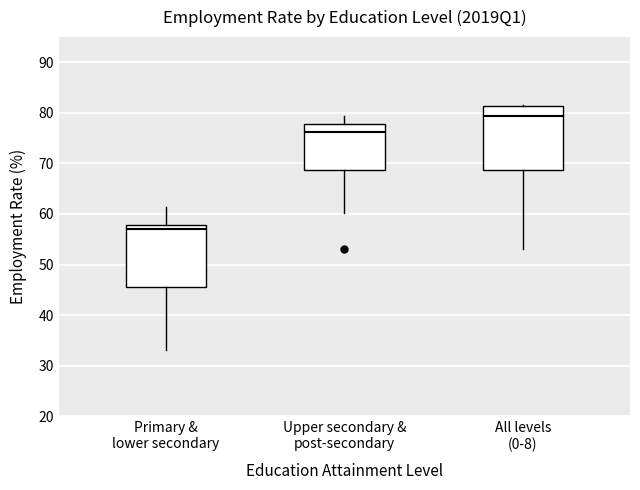

Which box has the highest median line?

All levels (0-8)